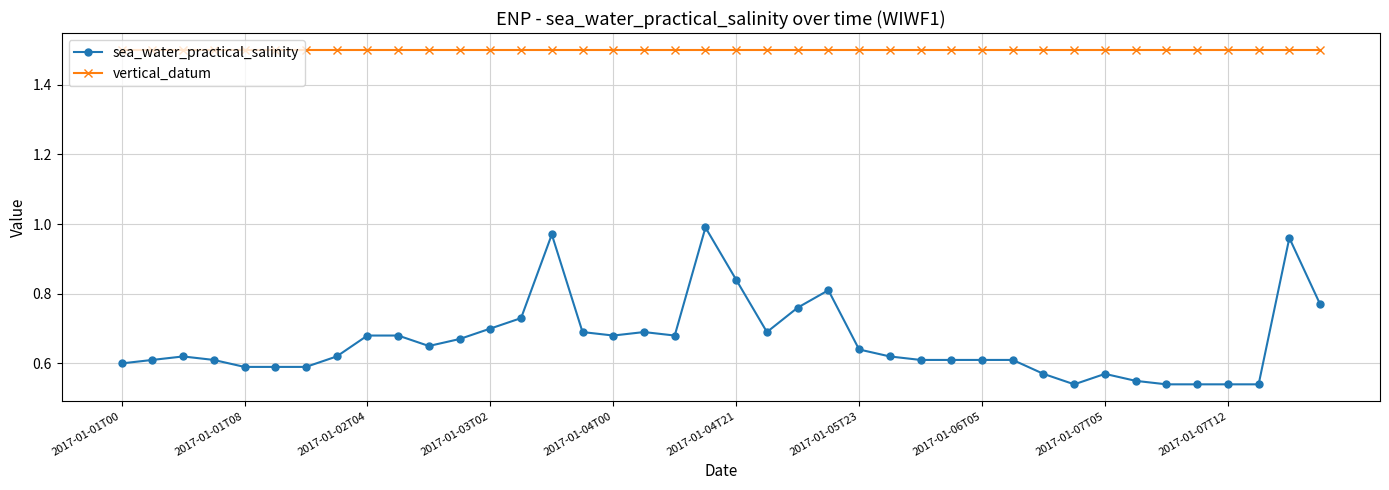

What is the value of the vertical_datum point at the 24th from the left?

1.5